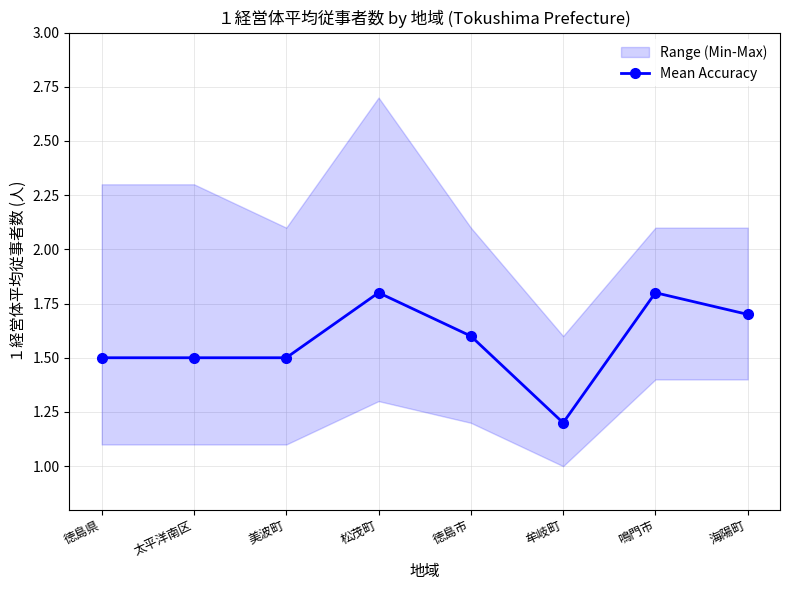

What is the approximate value at 美波町?

1.5